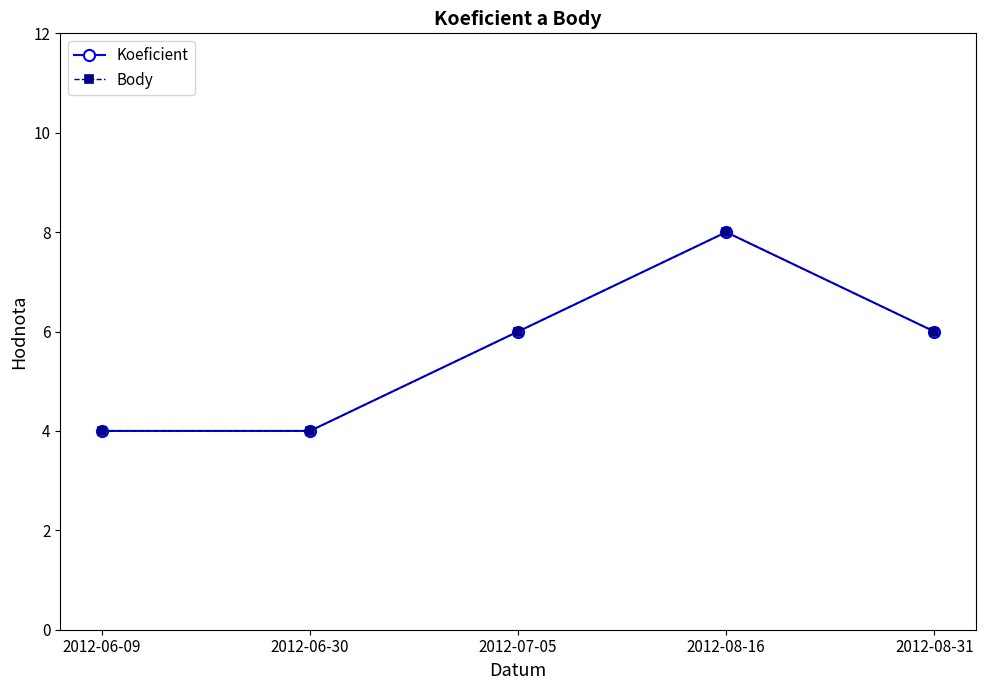

How many distinct data groups are displayed?

2